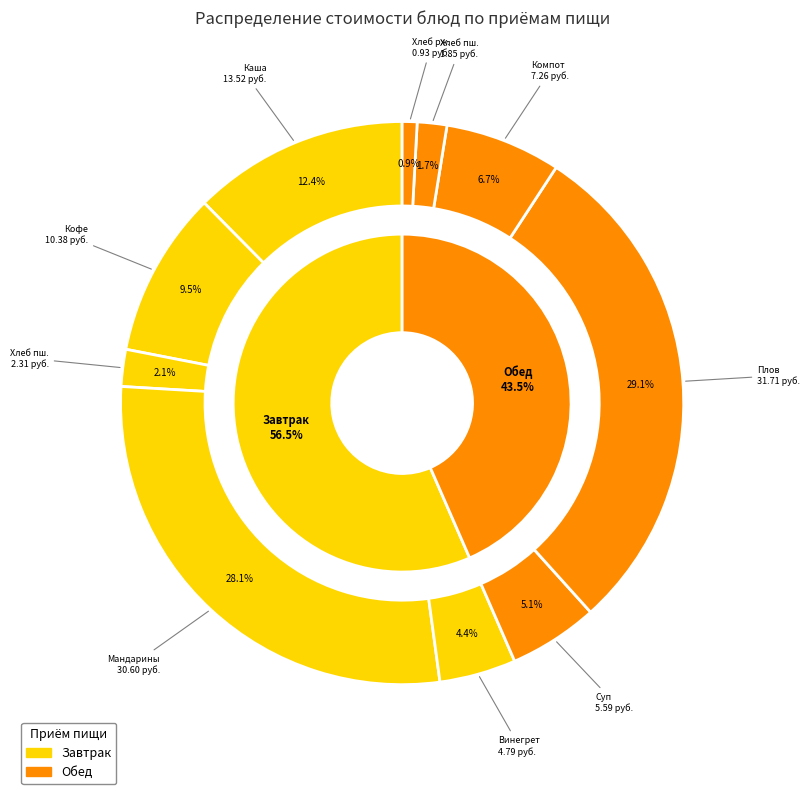

Combined, do Хлеб пшеничный (обед) and Плов из птицы account for over 50%?

No